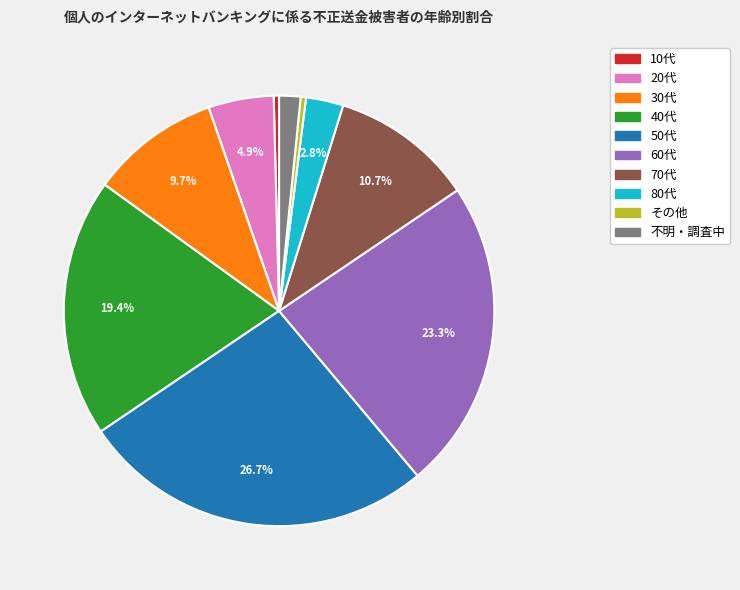

Does any single category account for the majority?

No